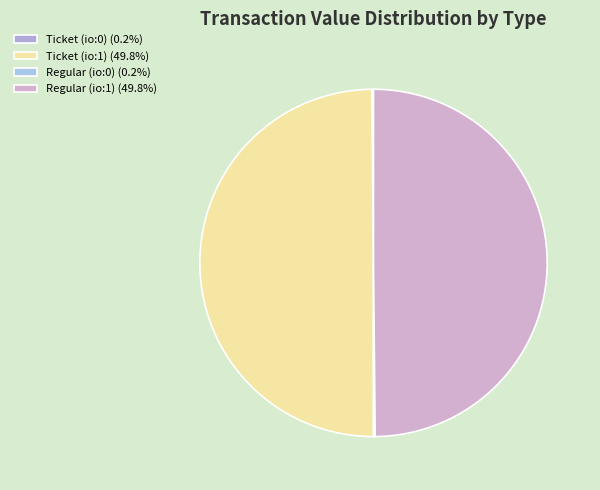

Is Ticket (io:1) the majority of the pie?

No